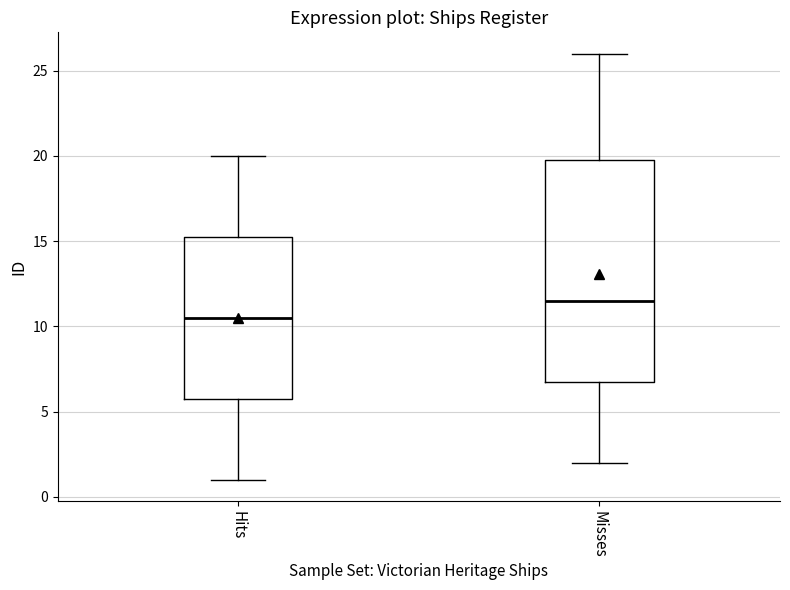

Where does the lower whisker of the box for Misses end on the y-axis? The values are not printed on the chart, so give them approximately, as read against the axis.

2.0